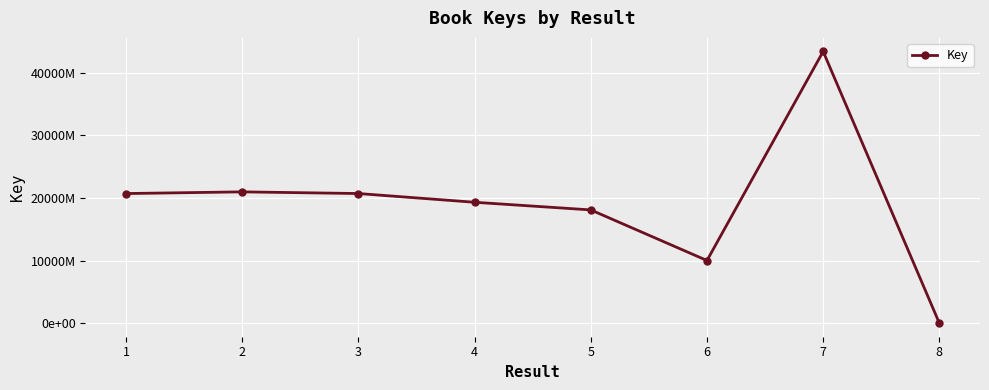

How many points are lower than both their immediate neighbors (excluding endpoints)?

1